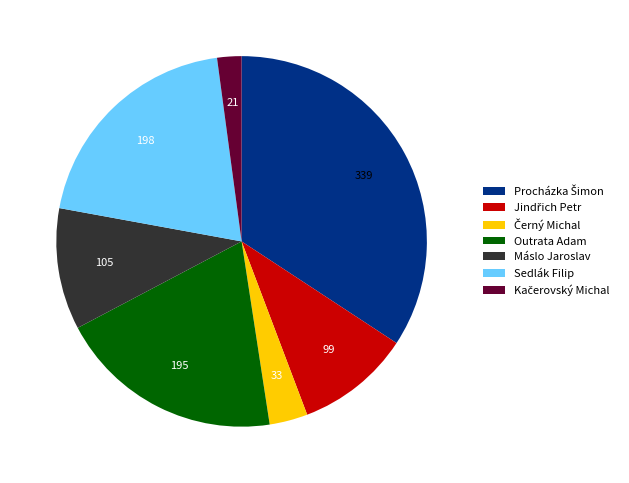

True or false: Outrata Adam accounts for 34% of the total.

False